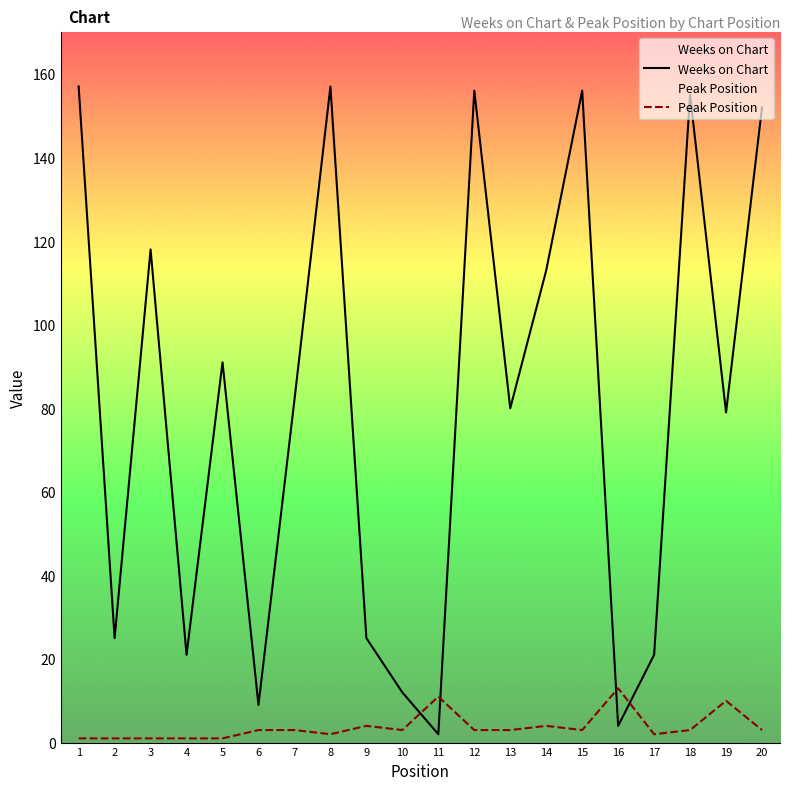

What are all the series names shown in the legend?

Weeks on Chart, Peak Position